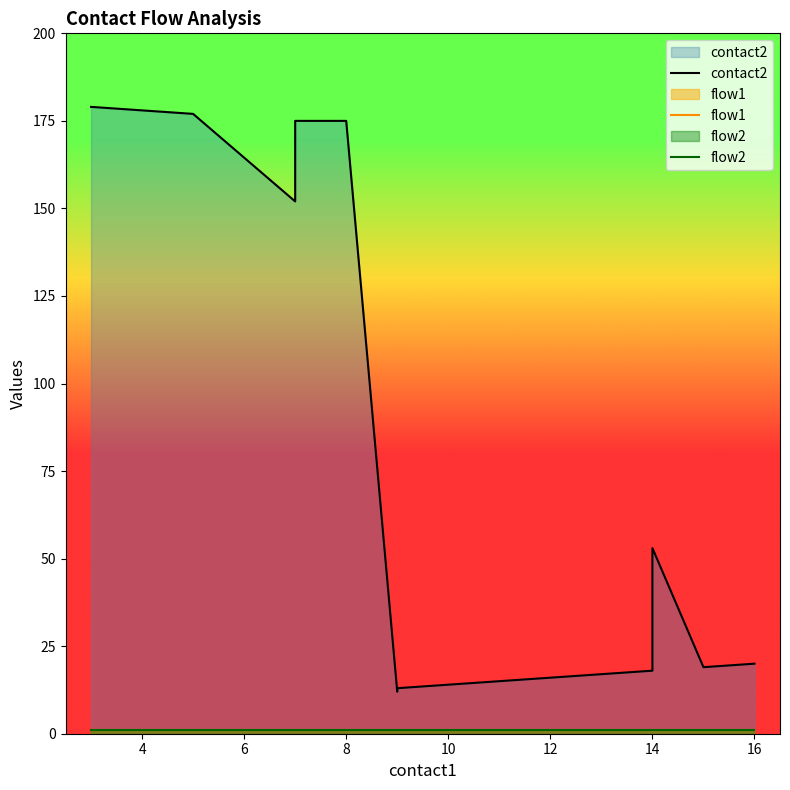

True or false: flow2 has a value of 1 at 8.

True